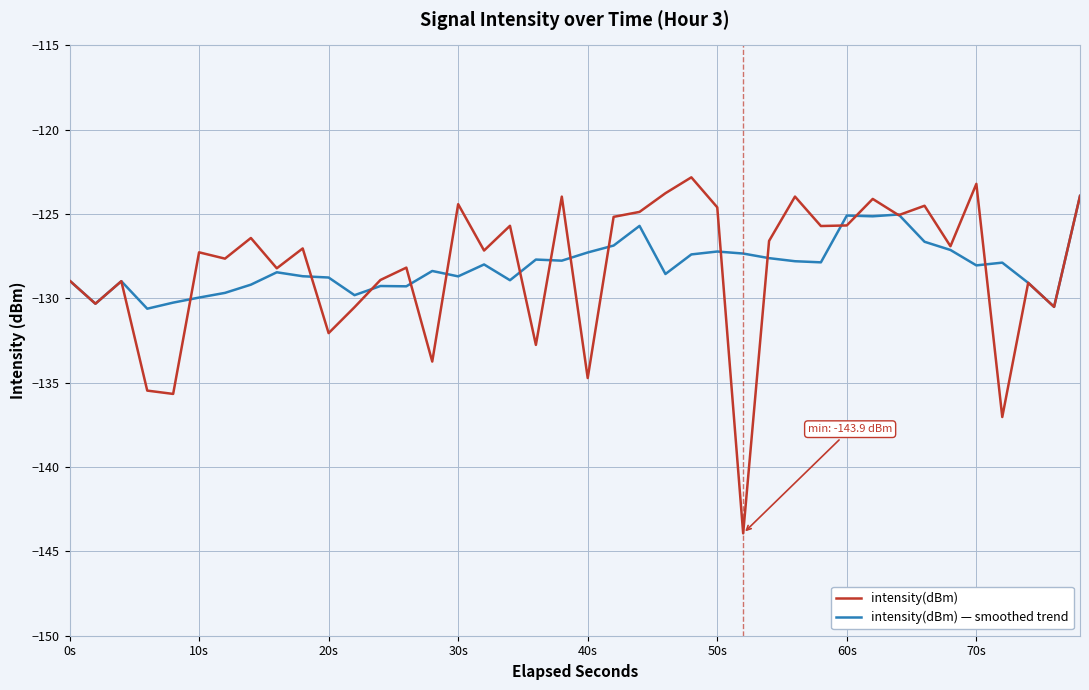

Which series has the widest spread of values?

intensity(dBm)